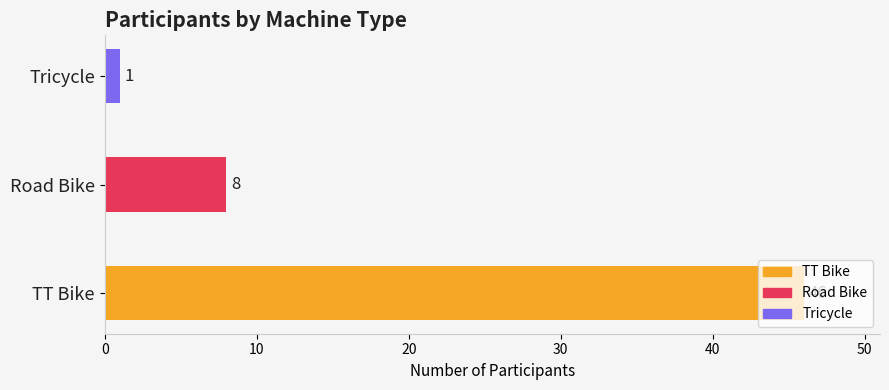

Count the number of data series in this chart.

1